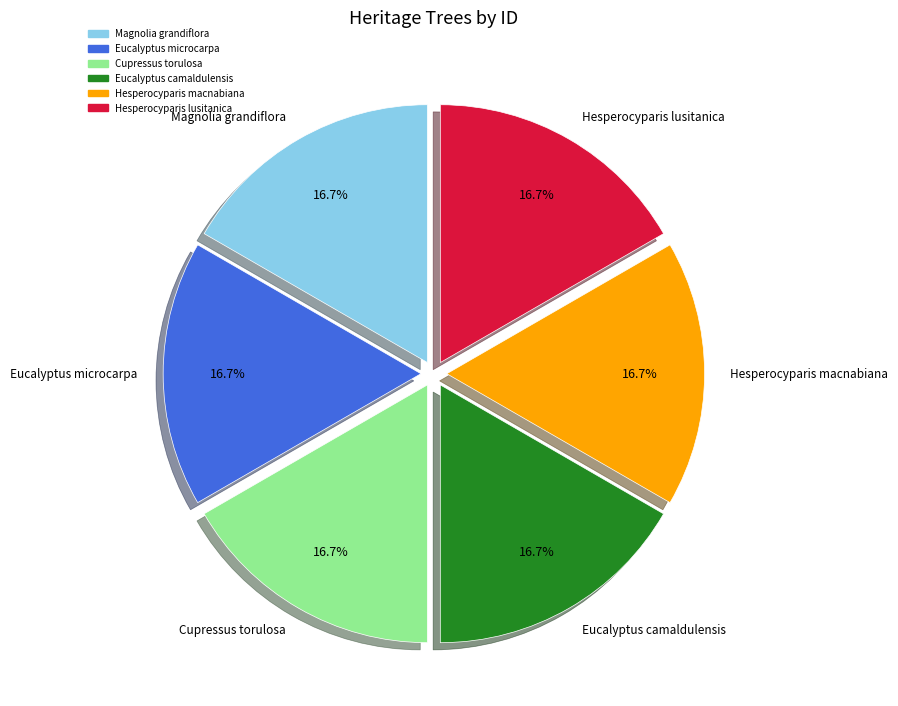

What percentage is the Magnolia grandiflora slice, to the nearest percent?

17%